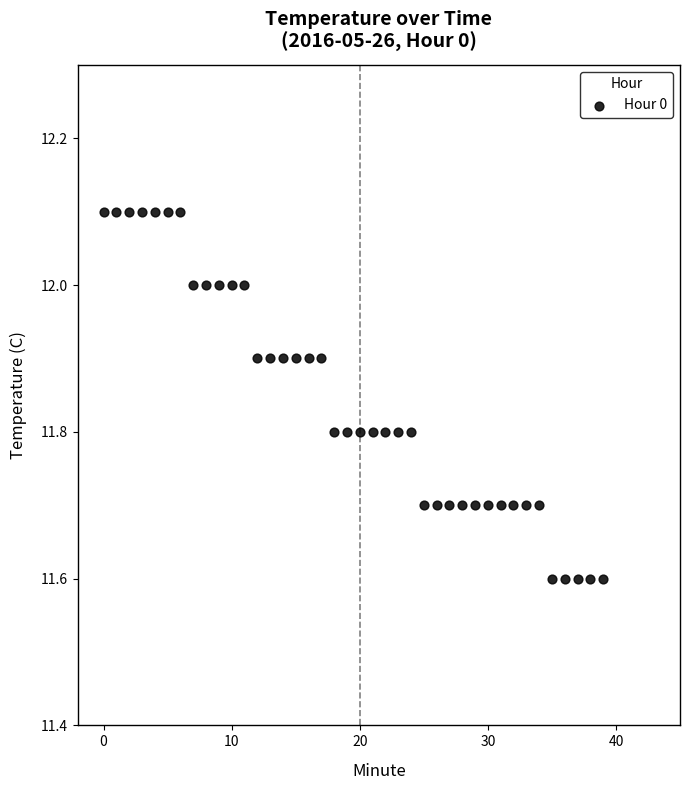

What is the range of Y values (max minus min)?

0.5